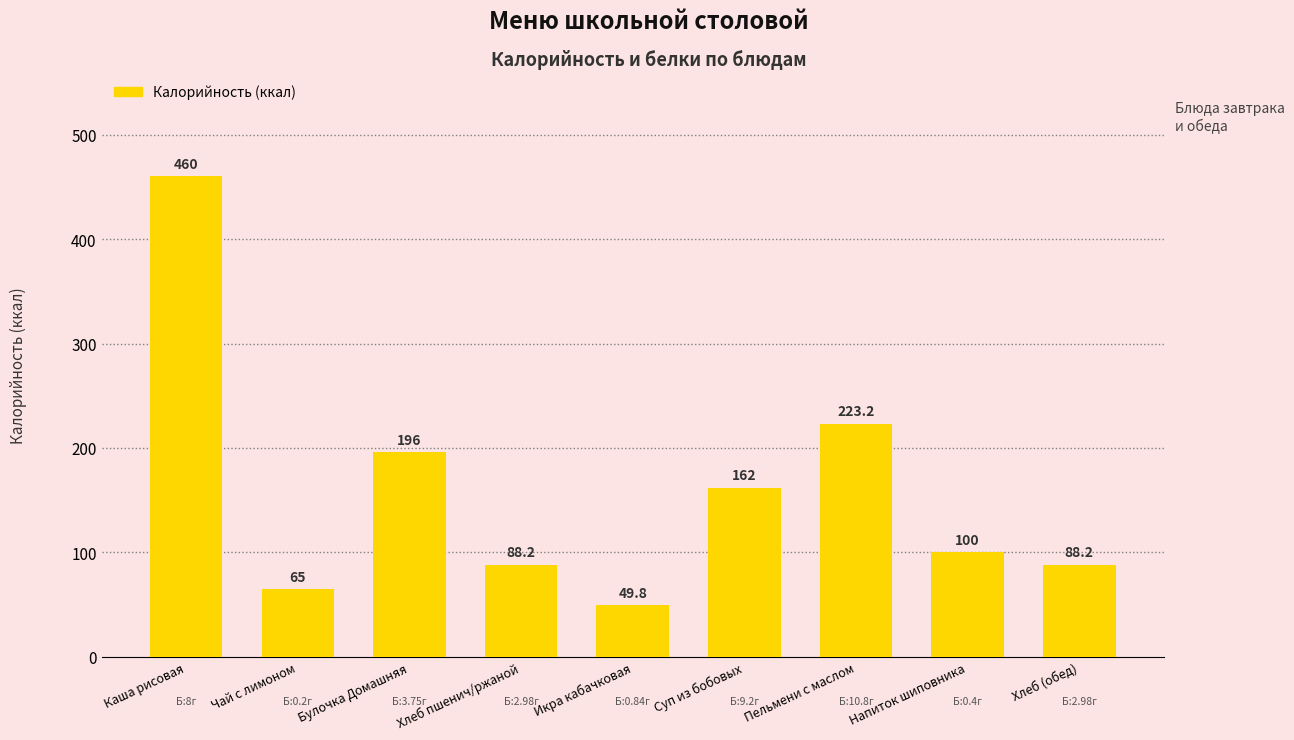

Is it true that the value at Икра кабачковая is 88.7?

False